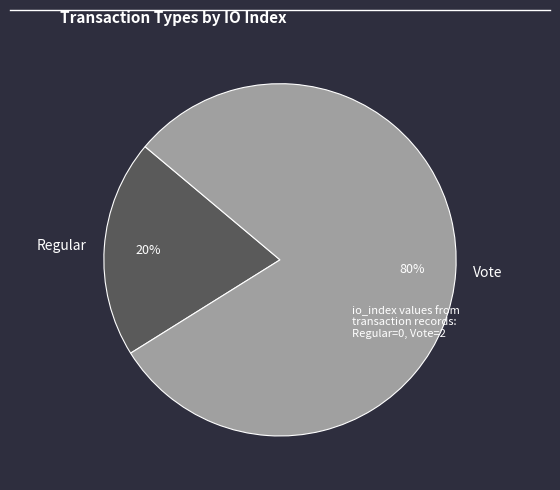

What is the smallest slice in the pie chart?

Regular